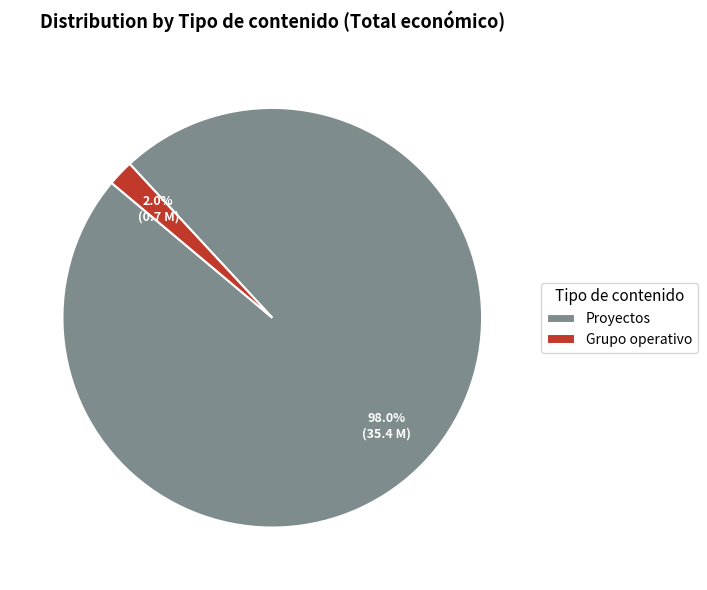

To the nearest percent, what is the average slice percentage?

50%